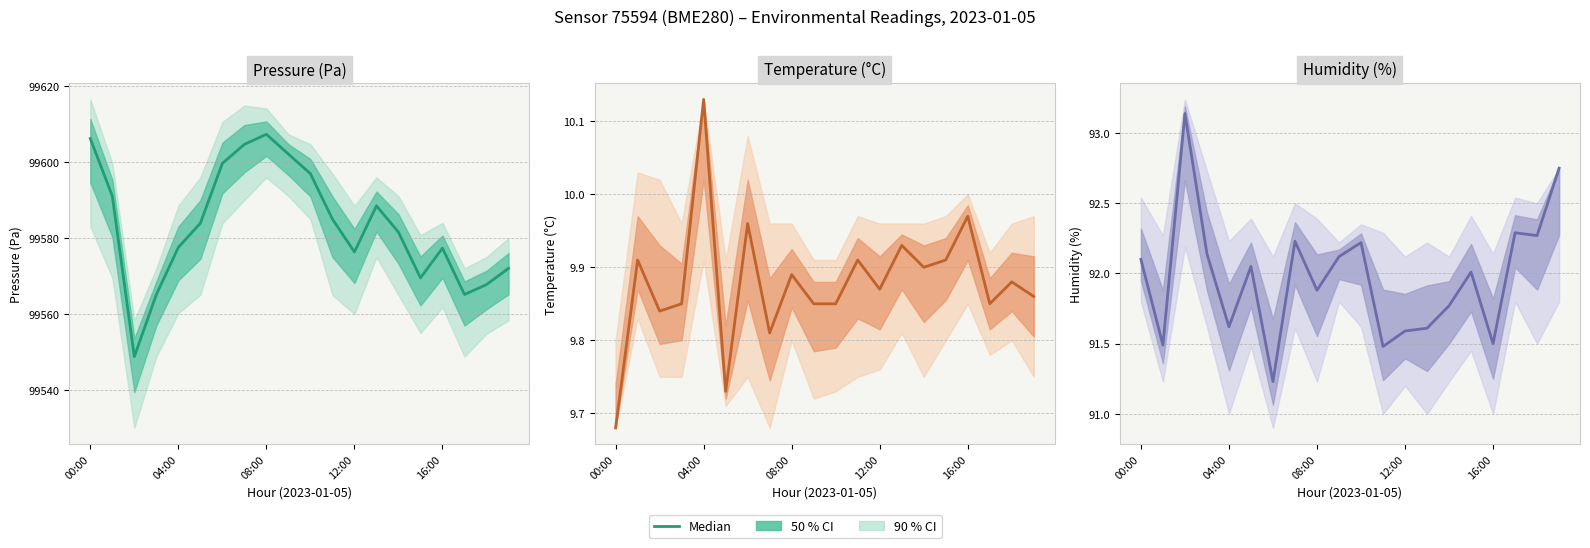

What is the value of the 8th point from the left?

92.2